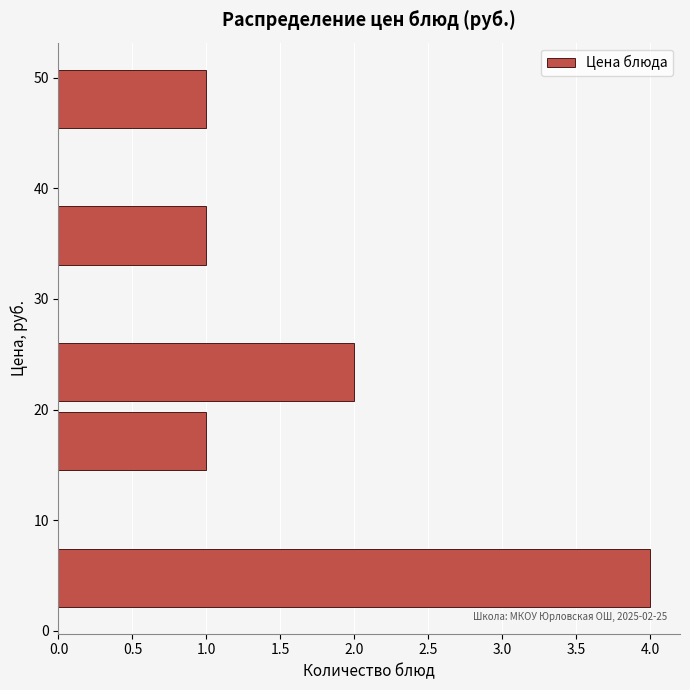

Over which range of the y-axis is the bar longest?

2 to 8